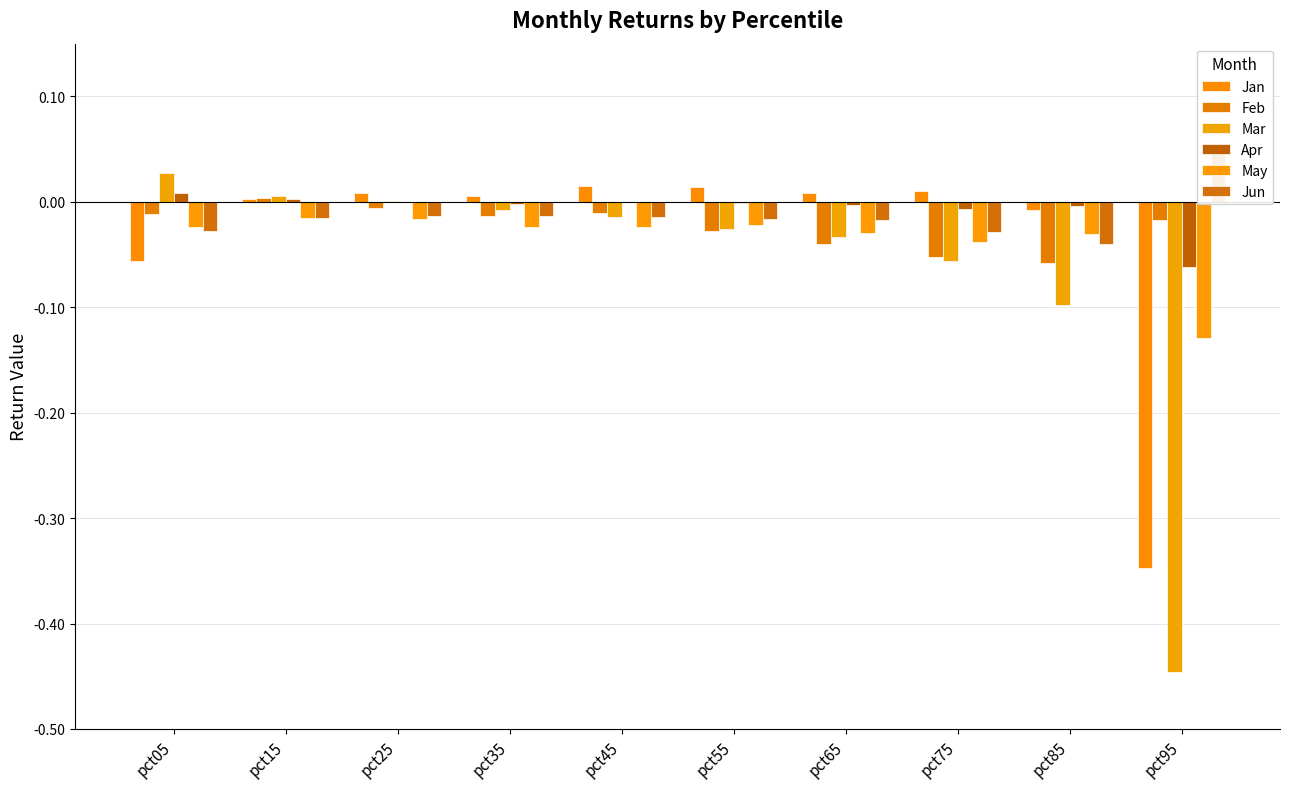

Between pct65 and pct95, which series saw the biggest shift?

Mar